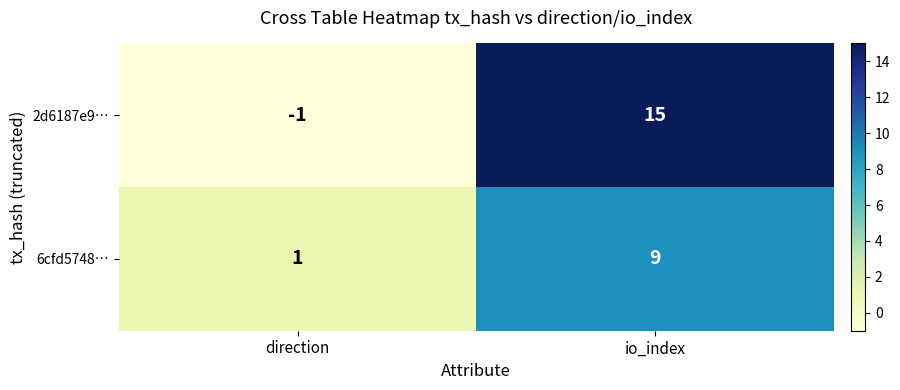

Which series has the widest spread of values?

2d6187e9…